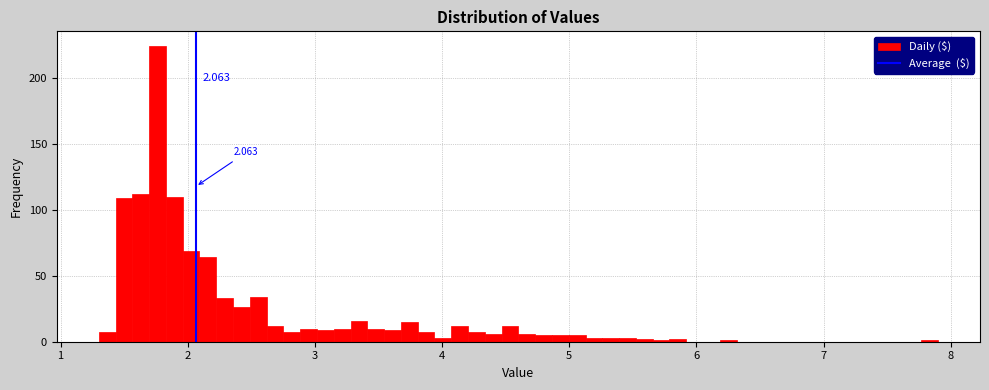

Read against the x-axis, roughly where is the centre of the tallest bar?

1.8